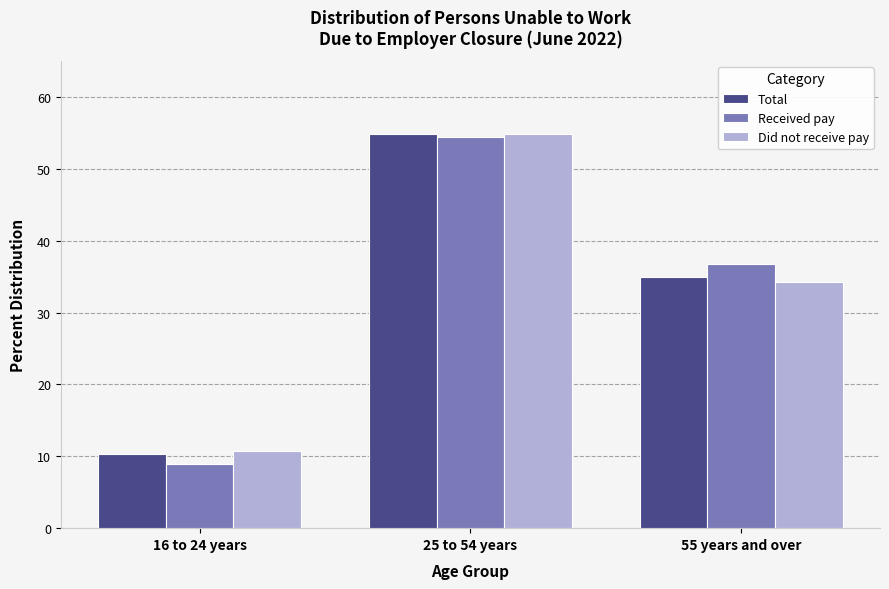

Reading right to left, what are all the values shown in this chart?

Total: 34.9	54.8	10.3
Received pay: 36.7	54.4	8.9
Did not receive pay: 34.3	54.9	10.8